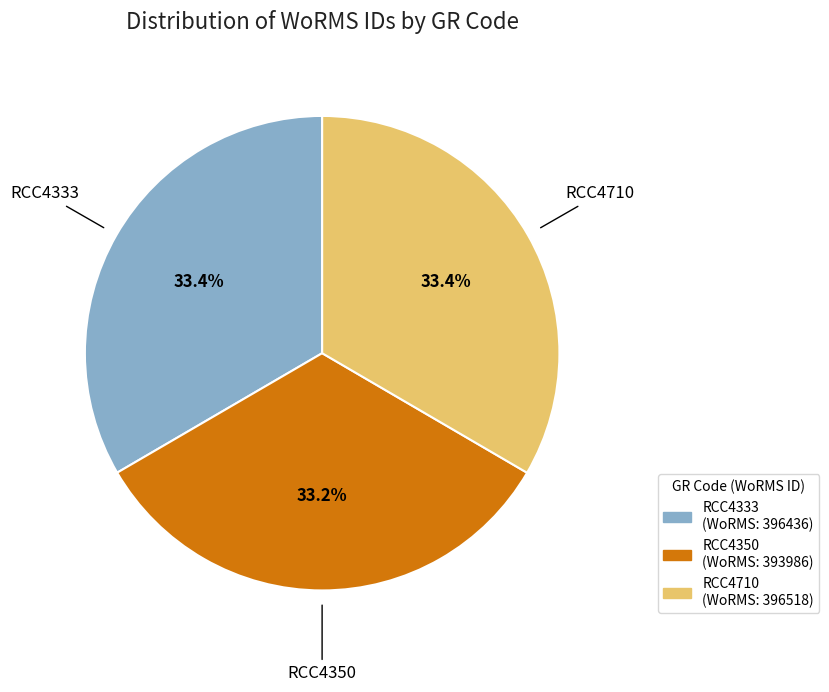

Is there a majority slice in this chart?

No